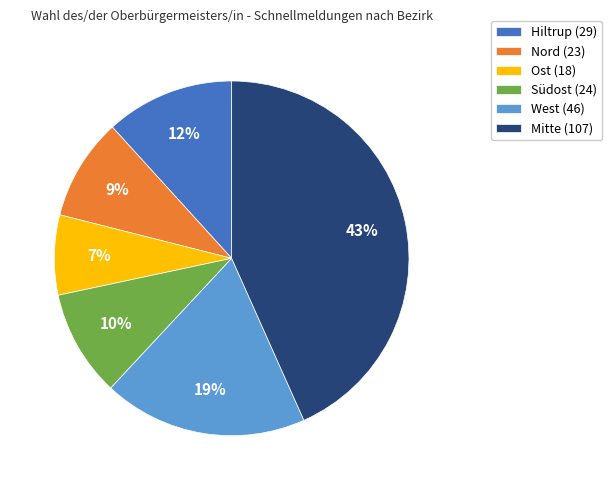

How many segments does this pie chart have?

6